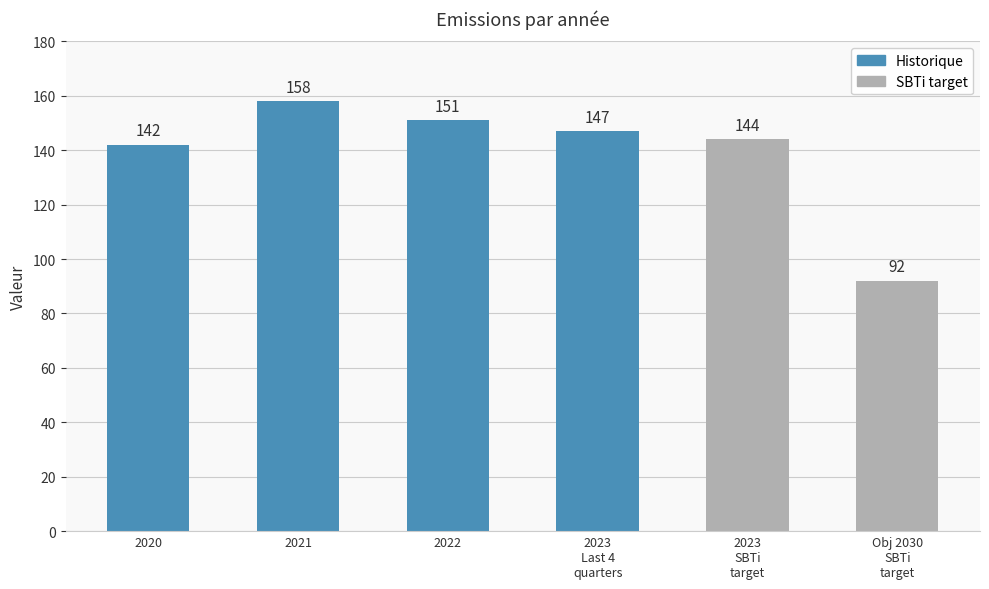

Does the chart contain any negative values?

No